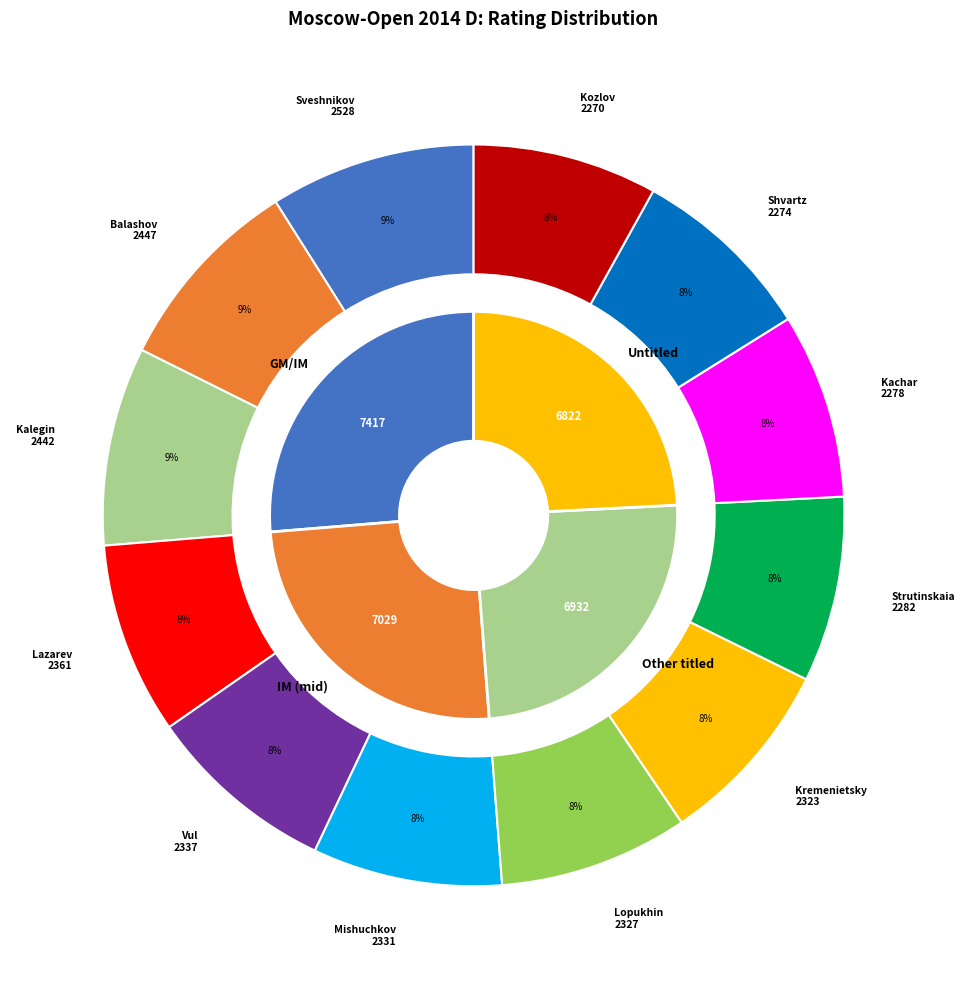

What percentage do Lopukhin Anatoly and Kachar Vladimir together represent?

16.3%